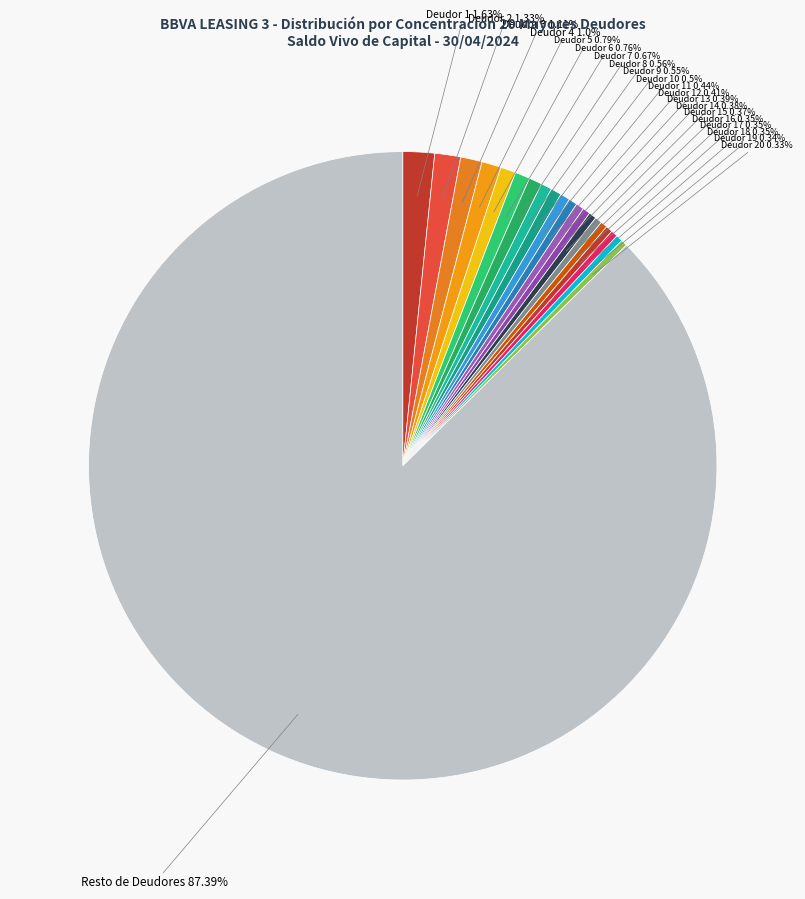

To the nearest percent, what is the average slice percentage?

5%